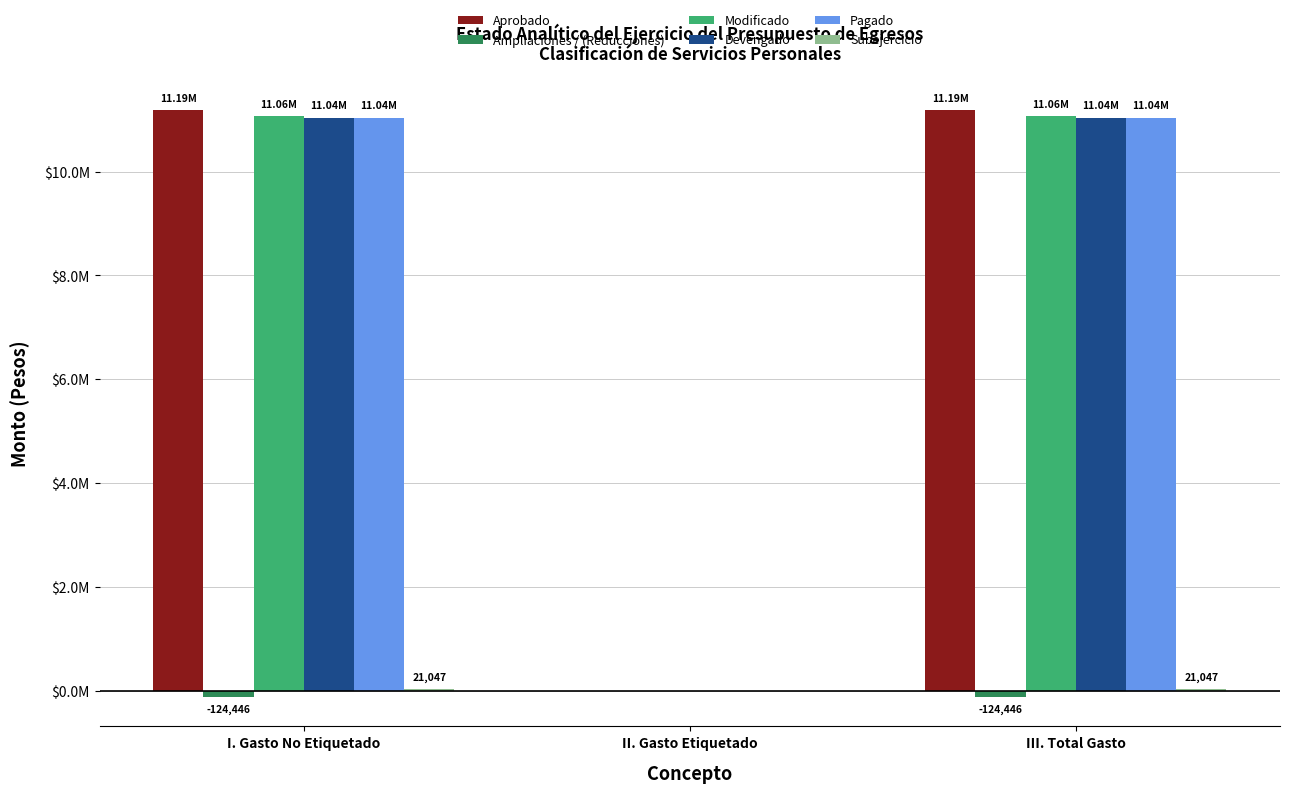

What is the label of the 2nd bar from the right?

II. Gasto Etiquetado